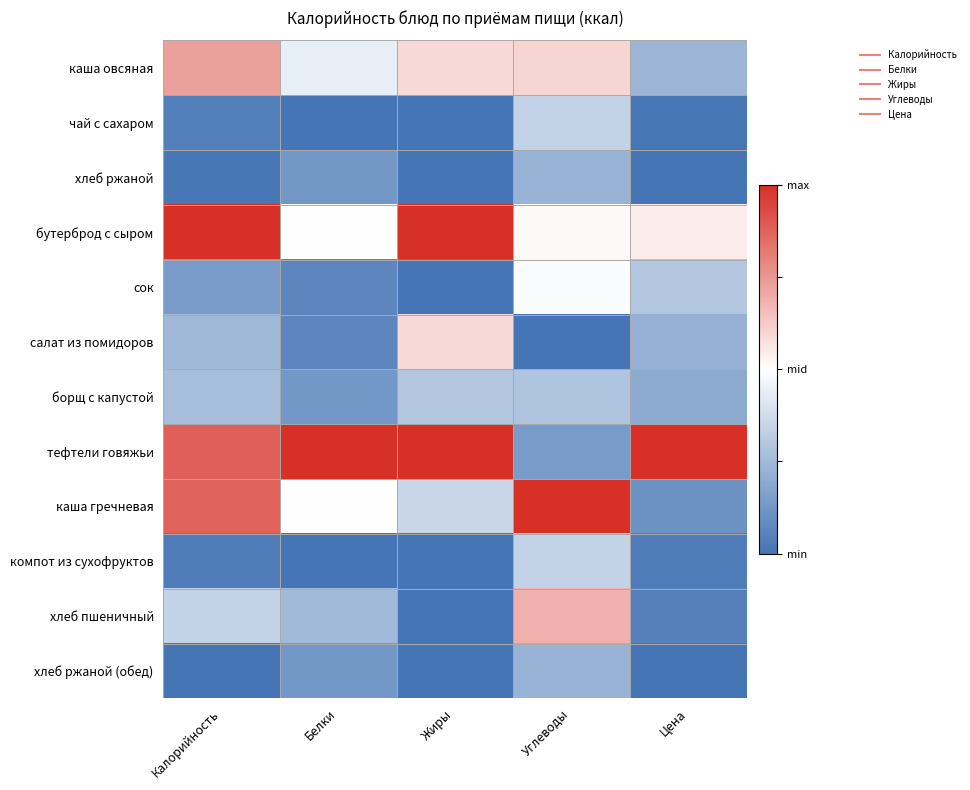

Reading left to right, transcribe all the data shown in this chart.

каша овсяная: Калорийность=0.5	Белки=-0.1	Жиры=0.2	Углеводы=0.2	Цена=-0.5
чай с сахаром: Калорийность=-0.9	Белки=-1.0	Жиры=-1.0	Углеводы=-0.3	Цена=-1.0
хлеб ржаной: Калорийность=-1.0	Белки=-0.8	Жиры=-1.0	Углеводы=-0.5	Цена=-1.0
бутерброд с сыром: Калорийность=1.0	Белки=0.0	Жиры=1.0	Углеводы=0.0	Цена=0.1
сок: Калорийность=-0.7	Белки=-0.9	Жиры=-1.0	Углеводы=-0.0	Цена=-0.4
салат из помидоров: Калорийность=-0.5	Белки=-0.9	Жиры=0.2	Углеводы=-1.0	Цена=-0.6
борщ с капустой: Калорийность=-0.5	Белки=-0.8	Жиры=-0.4	Углеводы=-0.4	Цена=-0.6
тефтели говяжьи: Калорийность=0.8	Белки=1.0	Жиры=1.0	Углеводы=-0.7	Цена=1.0
каша гречневая: Калорийность=0.8	Белки=0.0	Жиры=-0.3	Углеводы=1.0	Цена=-0.8
компот из сухофруктов: Калорийность=-0.9	Белки=-1.0	Жиры=-1.0	Углеводы=-0.3	Цена=-0.9
хлеб пшеничный: Калорийность=-0.3	Белки=-0.5	Жиры=-1.0	Углеводы=0.4	Цена=-0.9
хлеб ржаной (обед): Калорийность=-1.0	Белки=-0.8	Жиры=-1.0	Углеводы=-0.5	Цена=-1.0